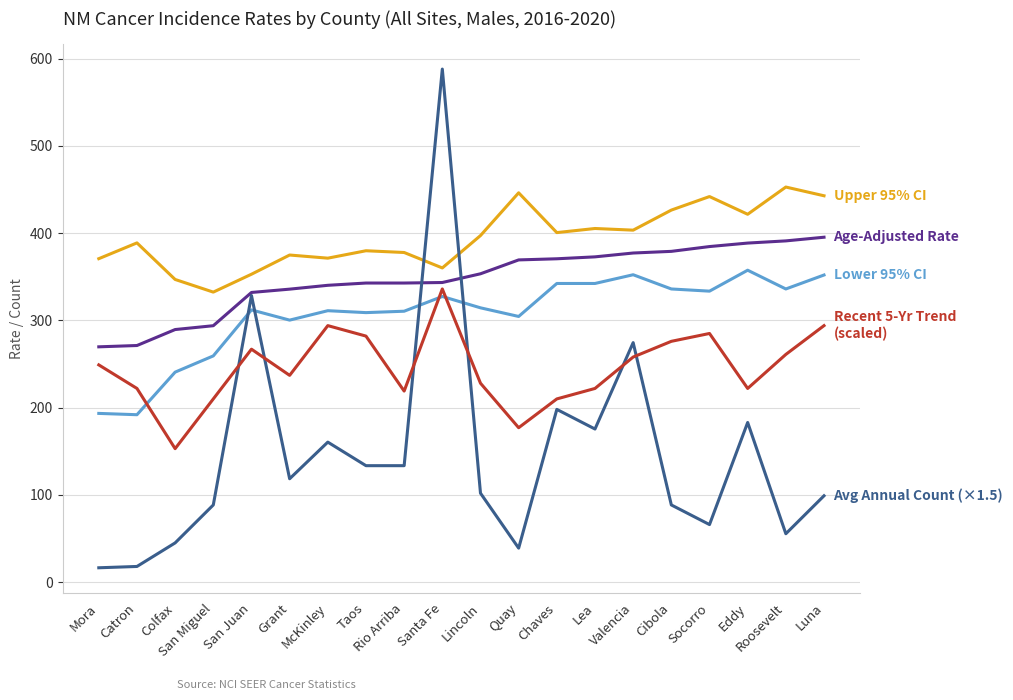

What is the maximum value shown in the chart?

588.0